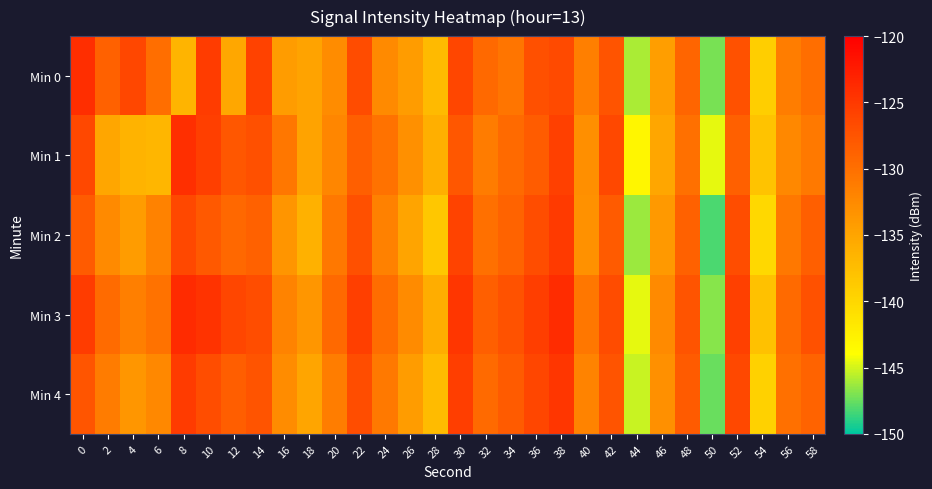

How many series are shown in this chart?

5